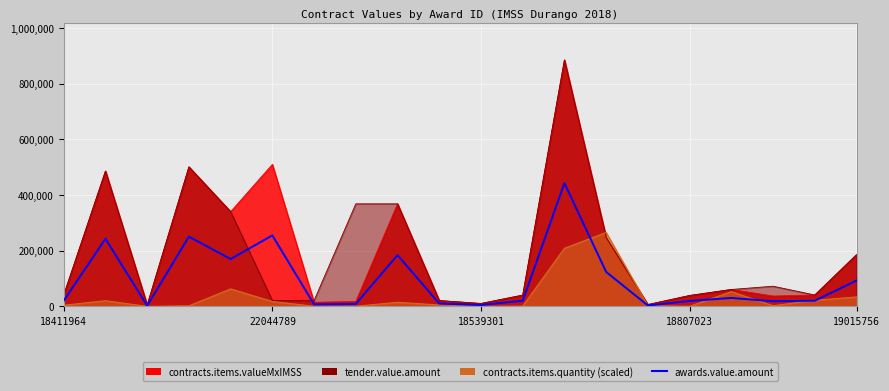

Where does the data first go above 20527?

18411964